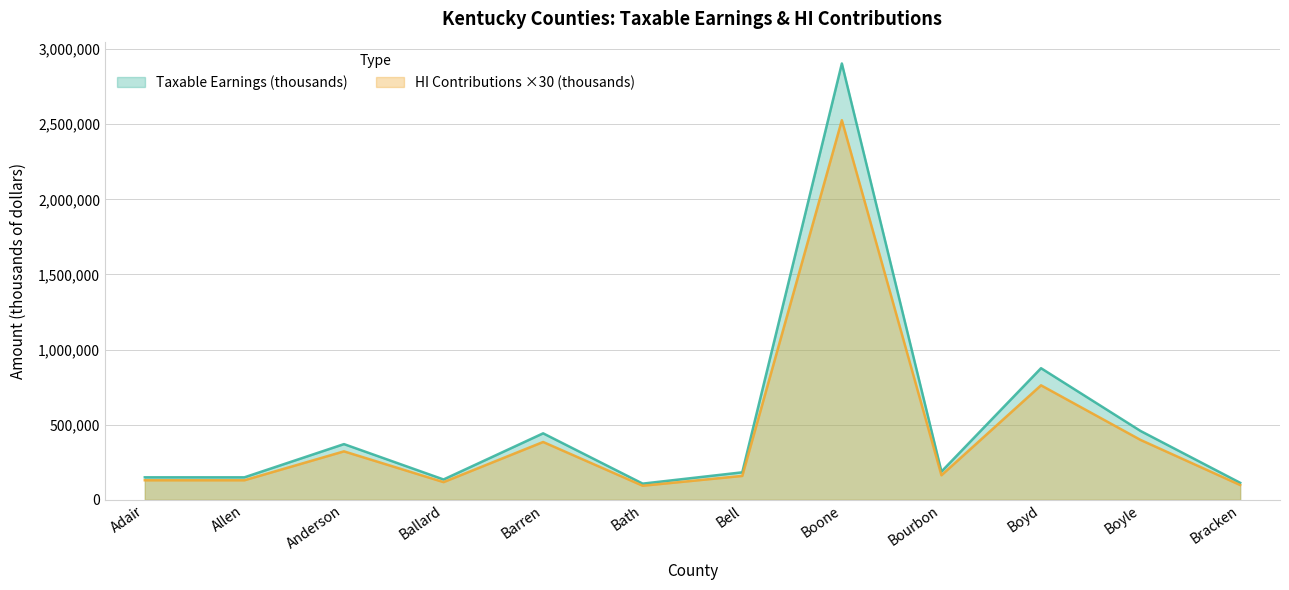

How many interior local peaks does the HI Contributions (thousands) series have?

4